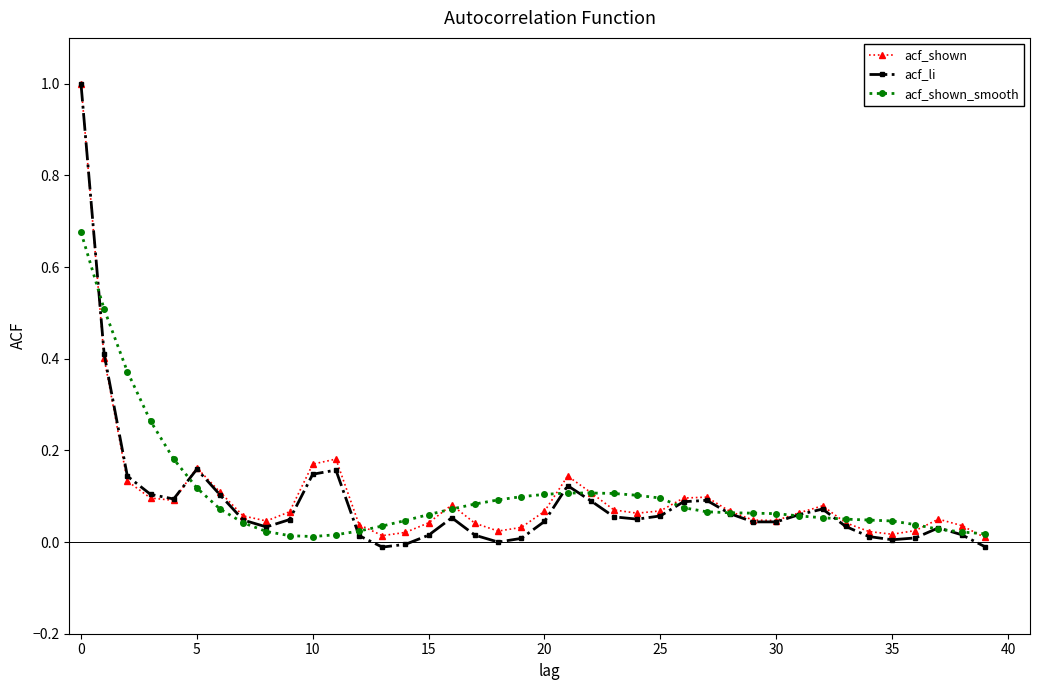

What is the sum of all acf_shown_smooth values?

4.1